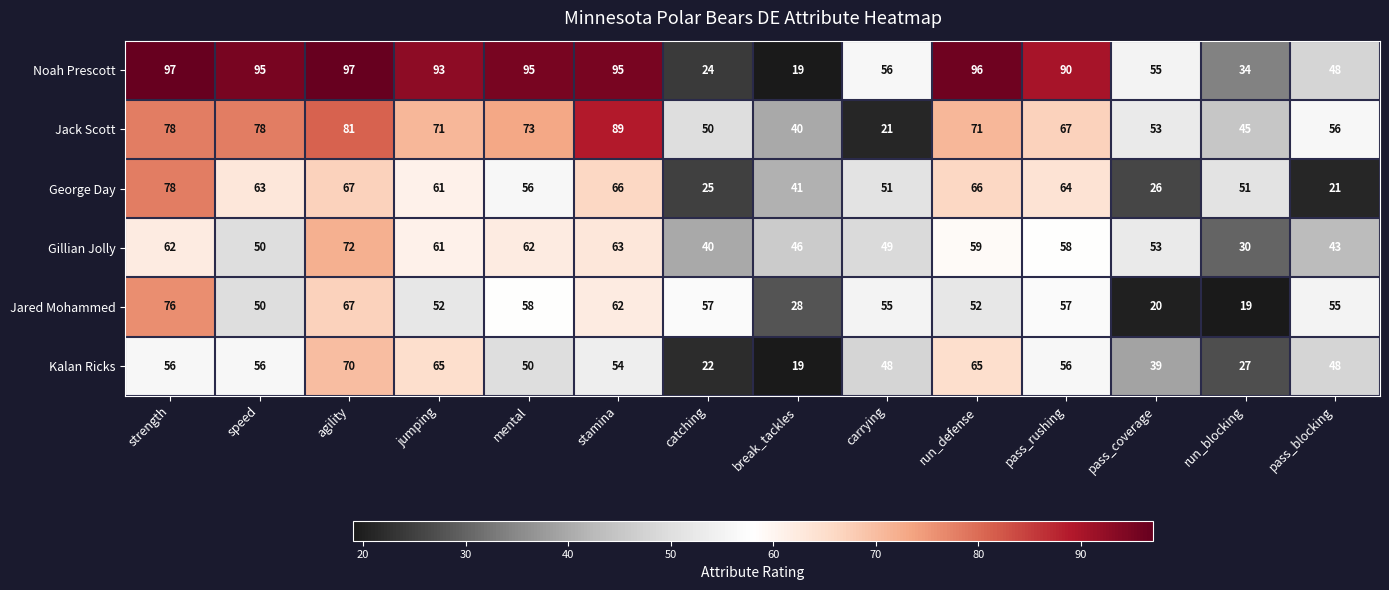

Where is Jack Scott nearest to the value 55?

pass_blocking